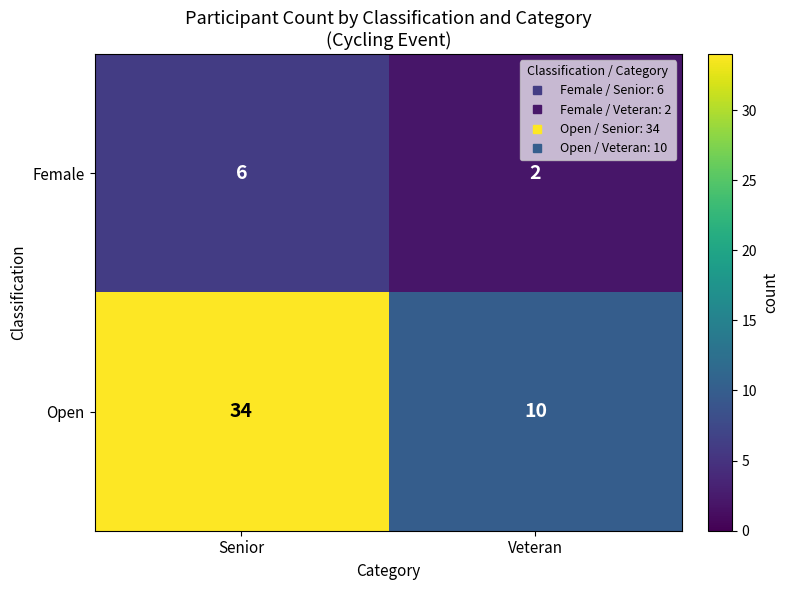

Which label corresponds to the smallest value in the chart?

Veteran